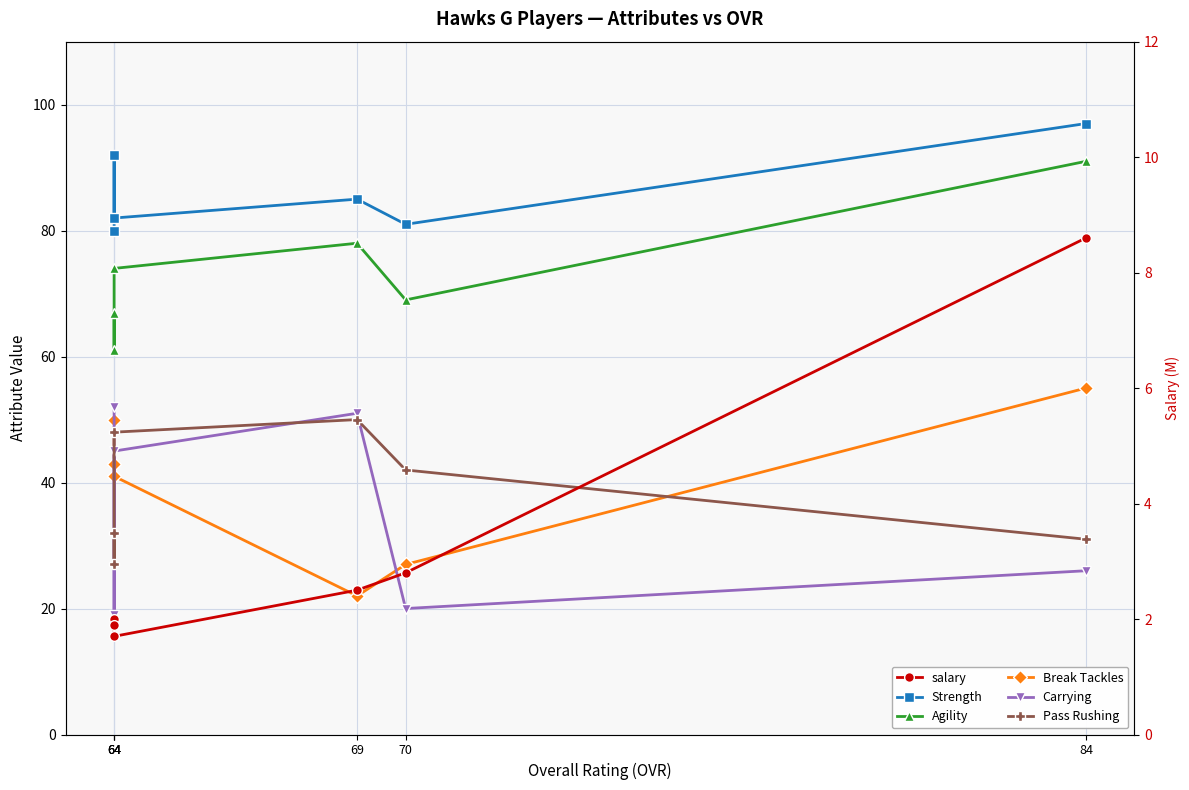

What is the average value of the Carrying series?

35.5